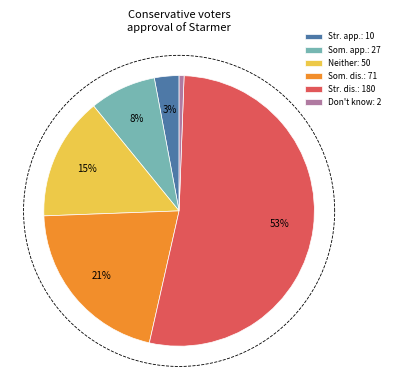

How many slices are in this pie chart?

6